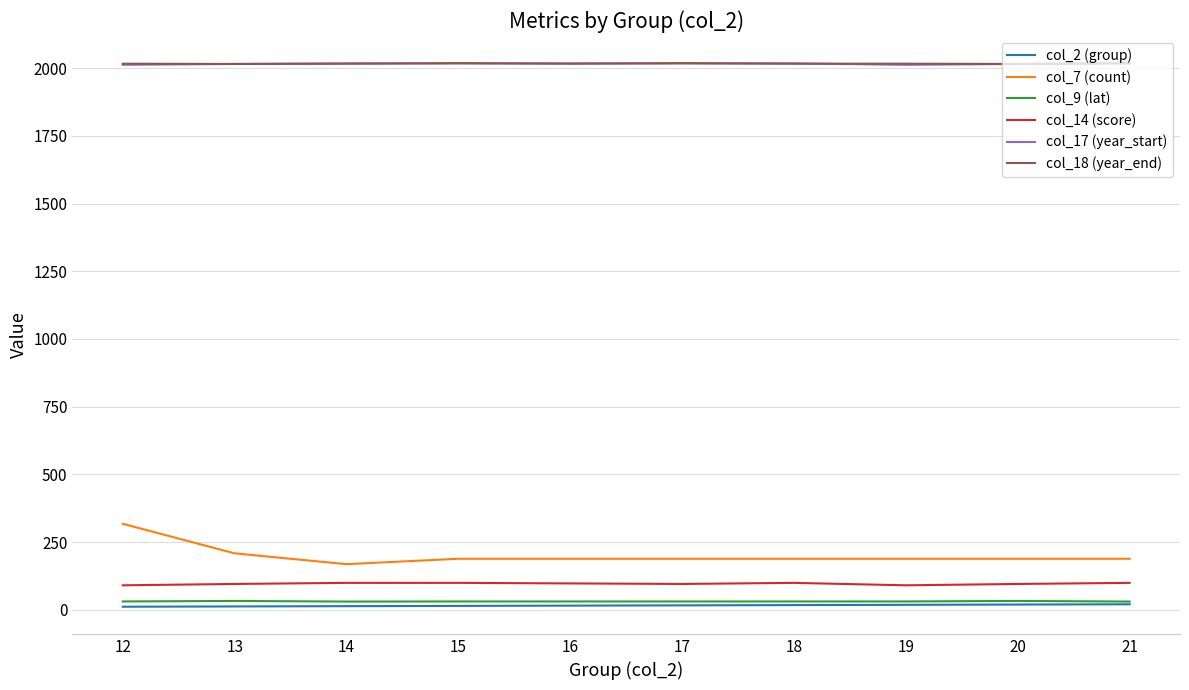

The value of col_18 (year_end) at 17 is 2018.0. True or false?

True